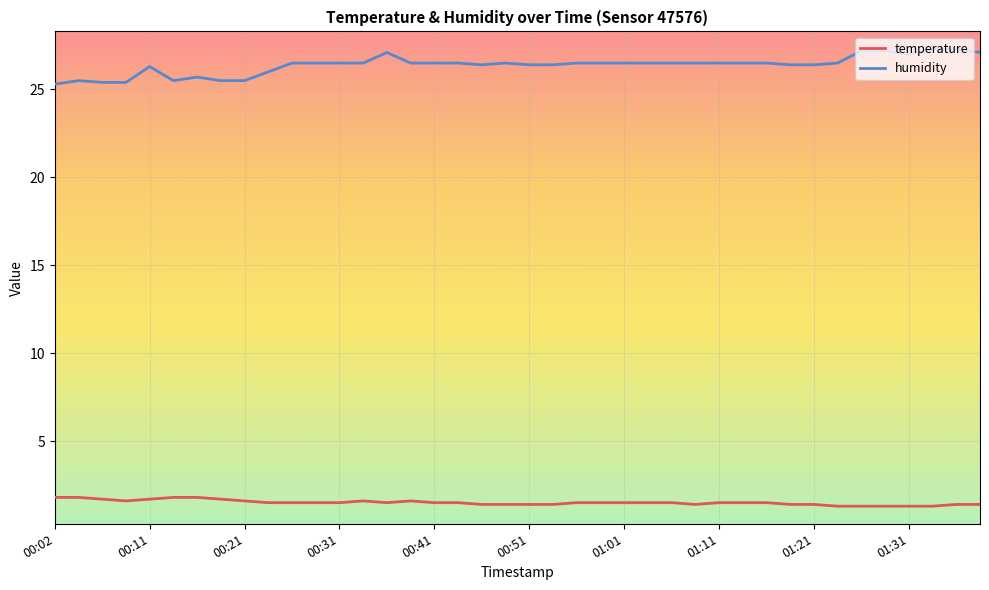

List the series in order of their peak value, lowest first.

temperature, humidity